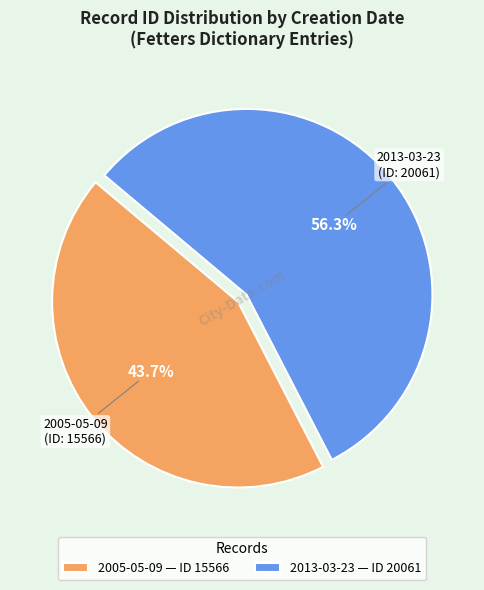

Count the number of slices in the pie.

2